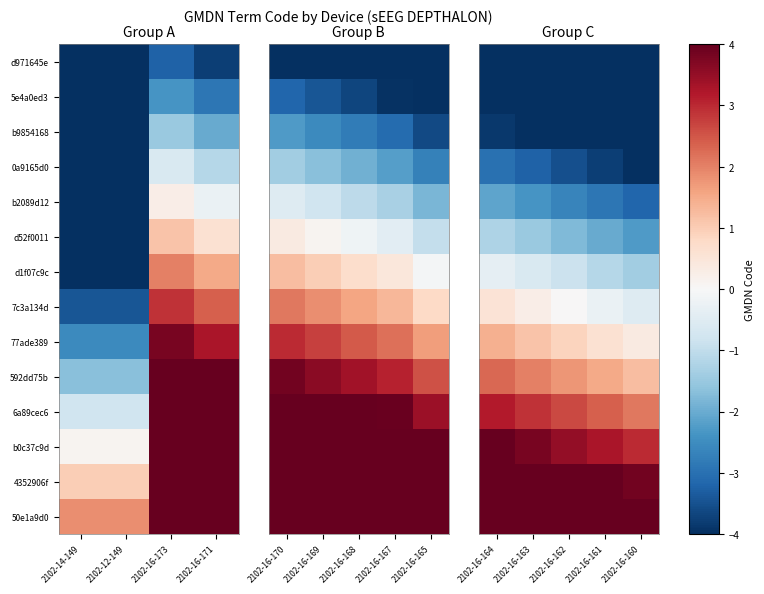

What is the sum of all d1f07c9c values?

-4.4